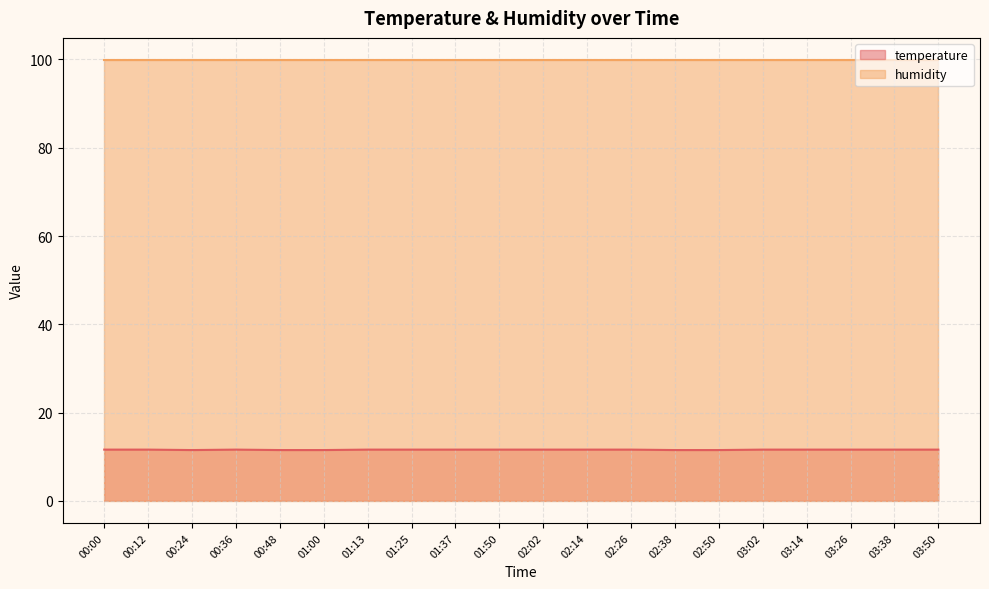

What is the difference between the highest and lowest values at 00:00?

88.3